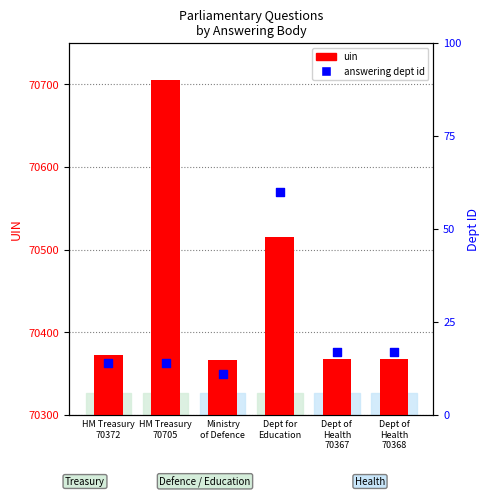

At which category is the sum across all series the highest?

HM Treasury
70705